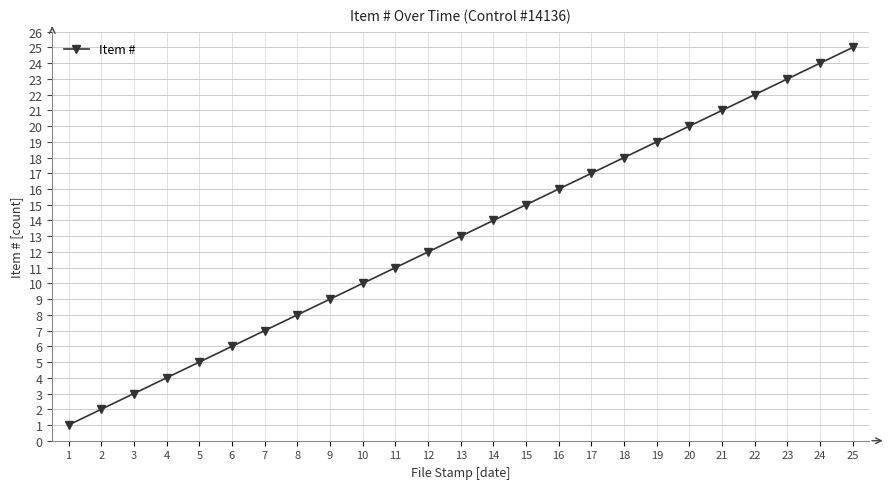

Which label corresponds to the smallest value in the chart?

1